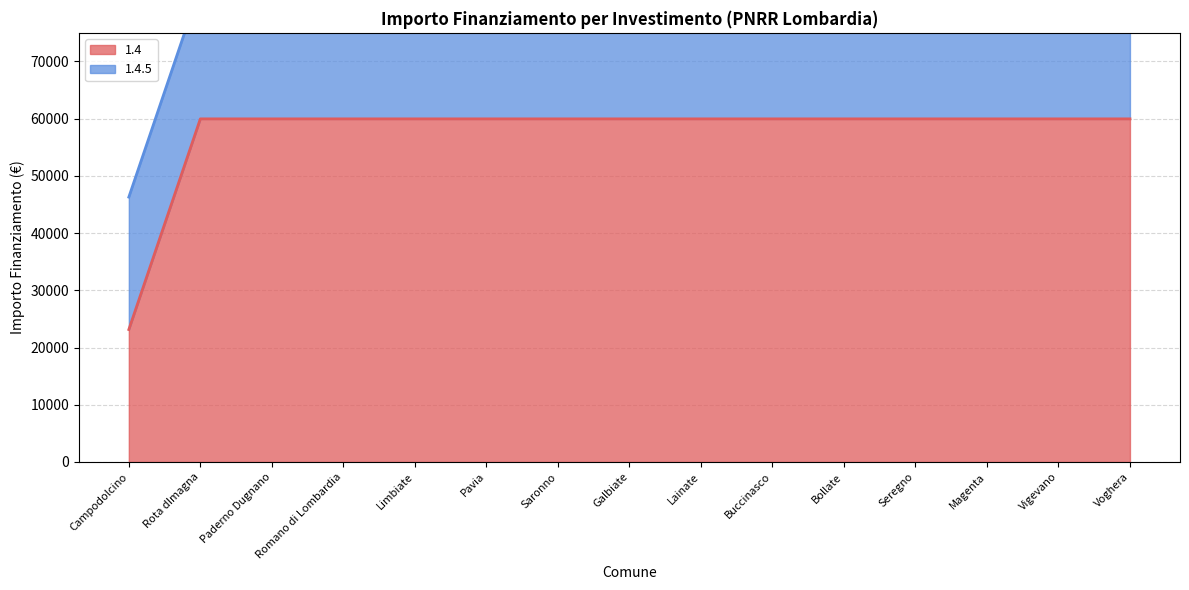

Does the chart display data point markers on the line(s)?

No